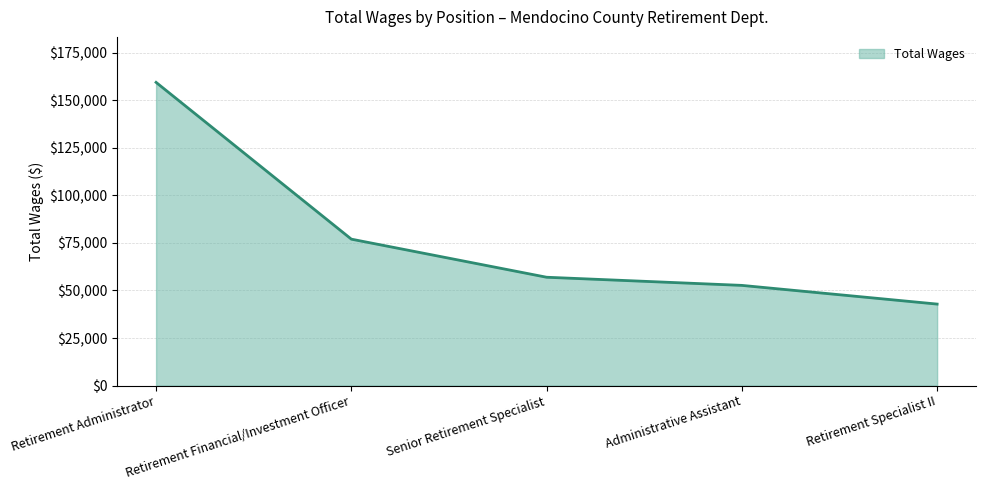

Between Senior Retirement Specialist and Retirement Specialist II, which is larger?

Senior Retirement Specialist